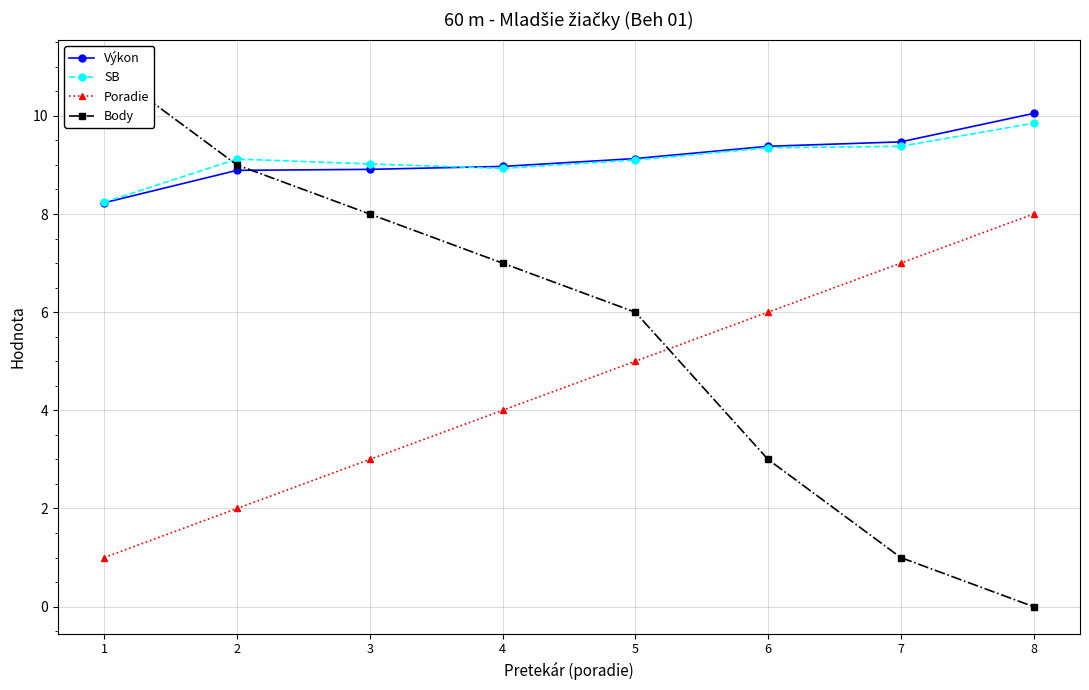

At which category does the chart reach its minimum across all series?

8